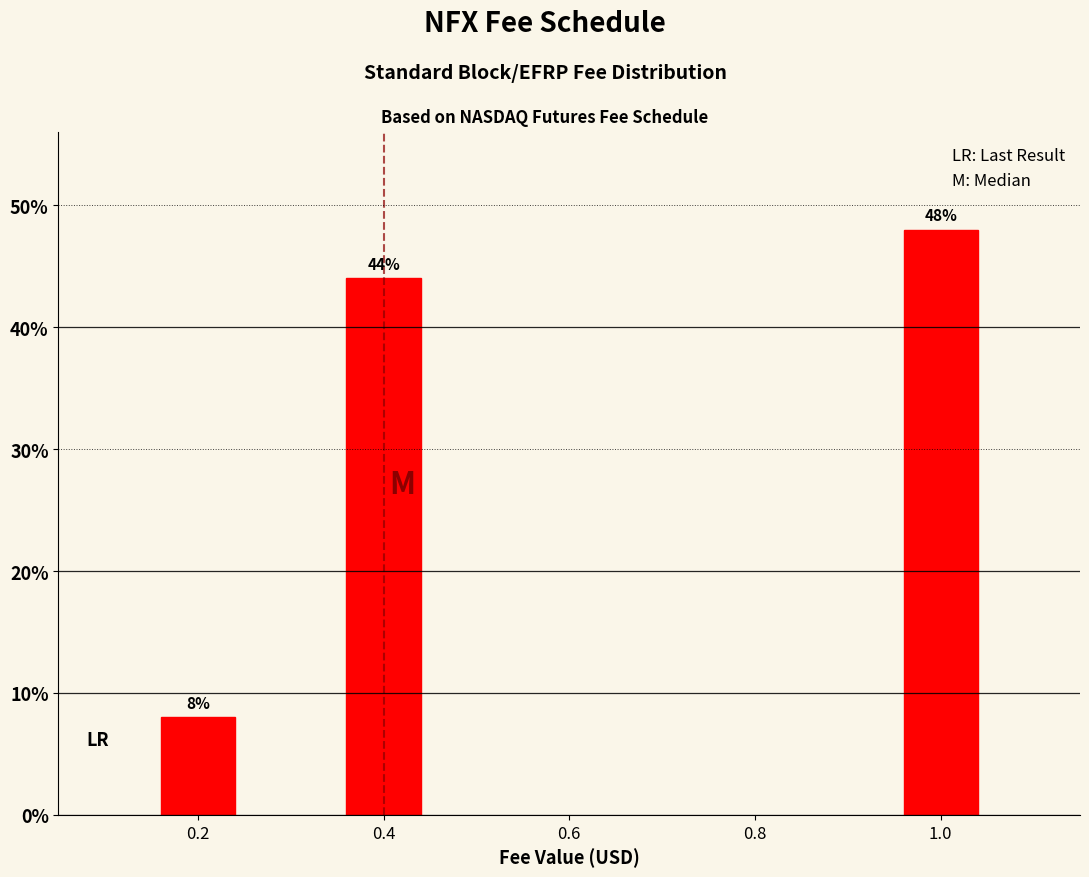

Reading right to left, list all the values displayed in this chart.

1.0=48	0.4=44	0.2=8